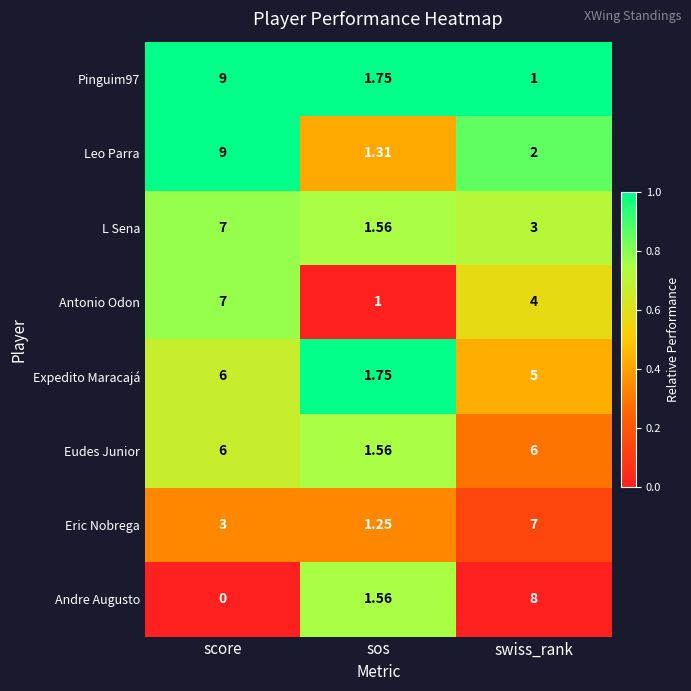

At which label does Pinguim97 reach its minimum?

swiss_rank